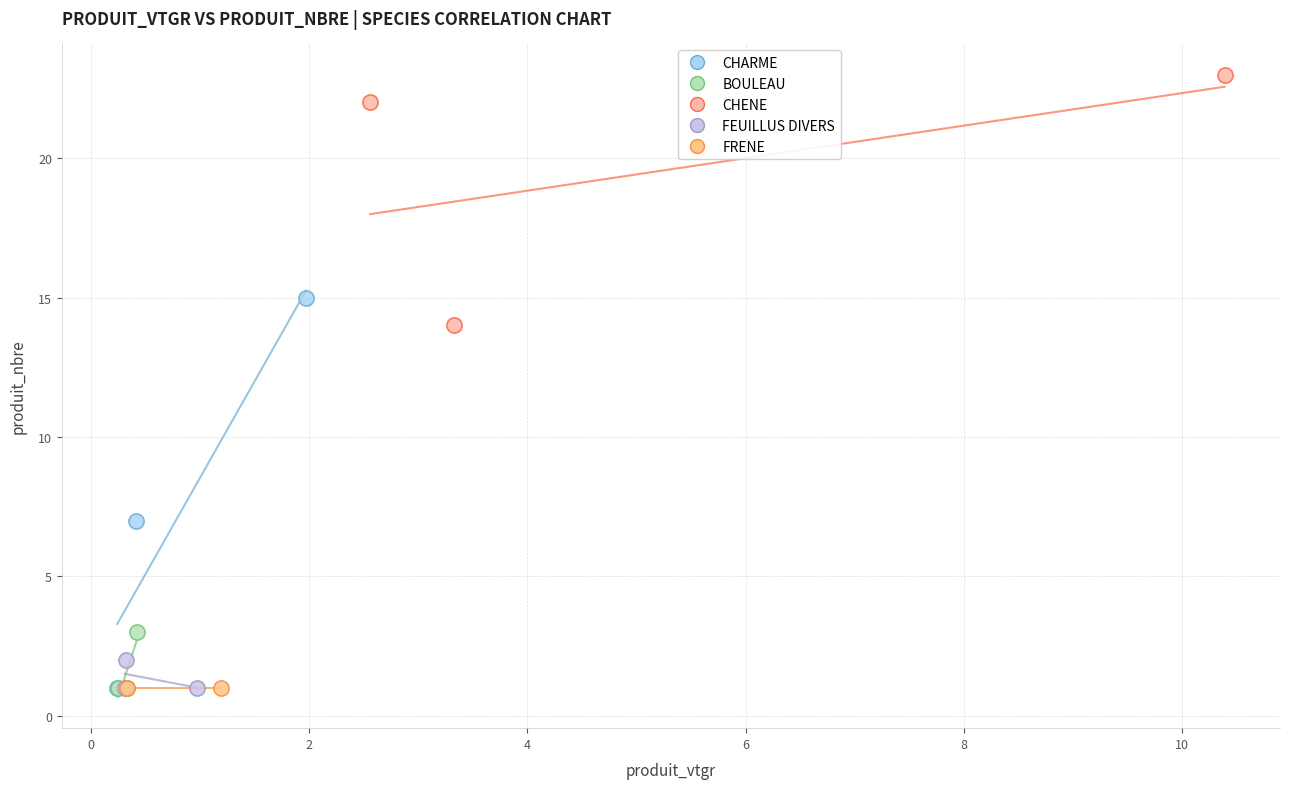

Which series contains the highest Y value?

CHENE